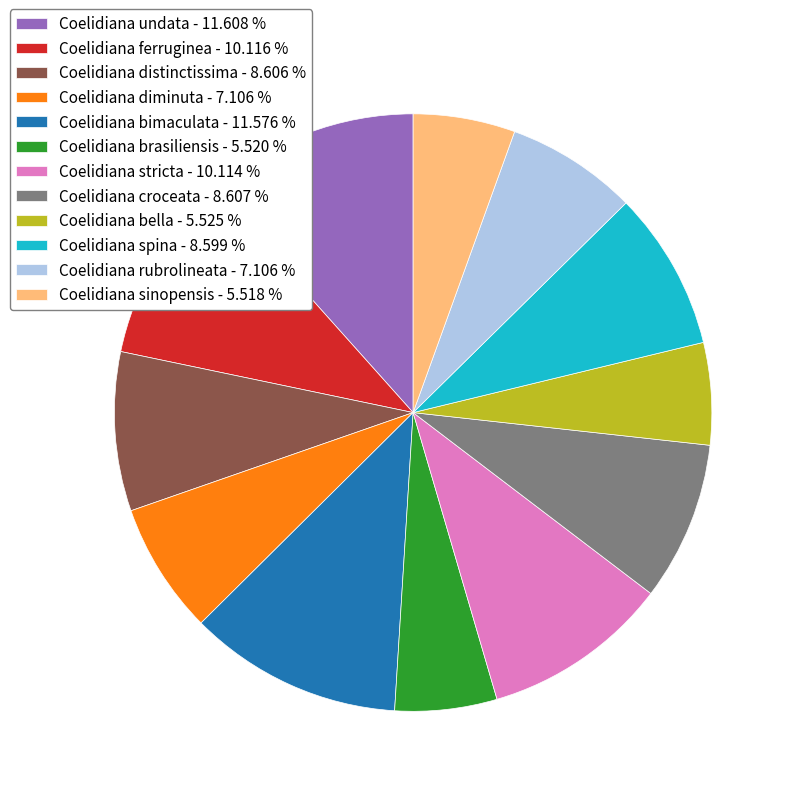

Is there a majority slice in this chart?

No